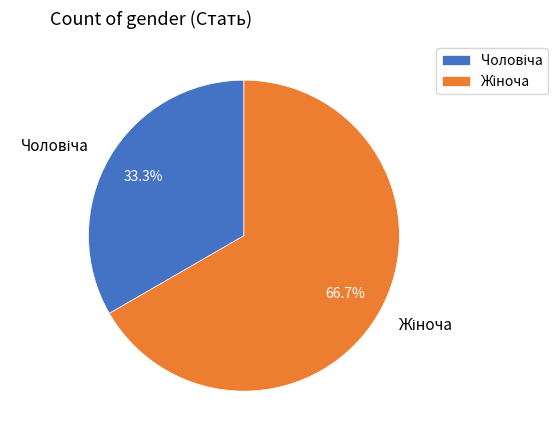

Is there a majority slice in this chart?

Yes